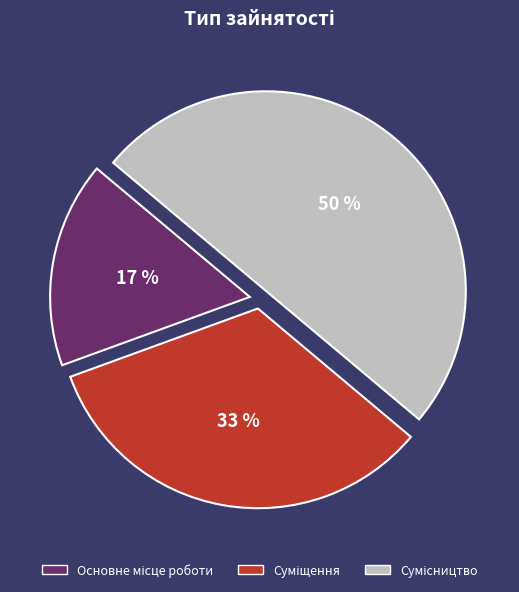

To the nearest percent, what is the difference between the largest and smallest slice percentages?

33%